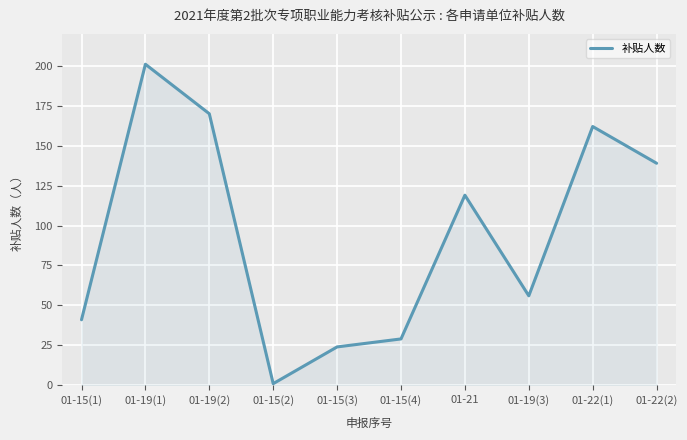

List the labels in order of value, smallest first.

01-15(2), 01-15(3), 01-15(4), 01-15(1), 01-19(3), 01-21, 01-22(2), 01-22(1), 01-19(2), 01-19(1)